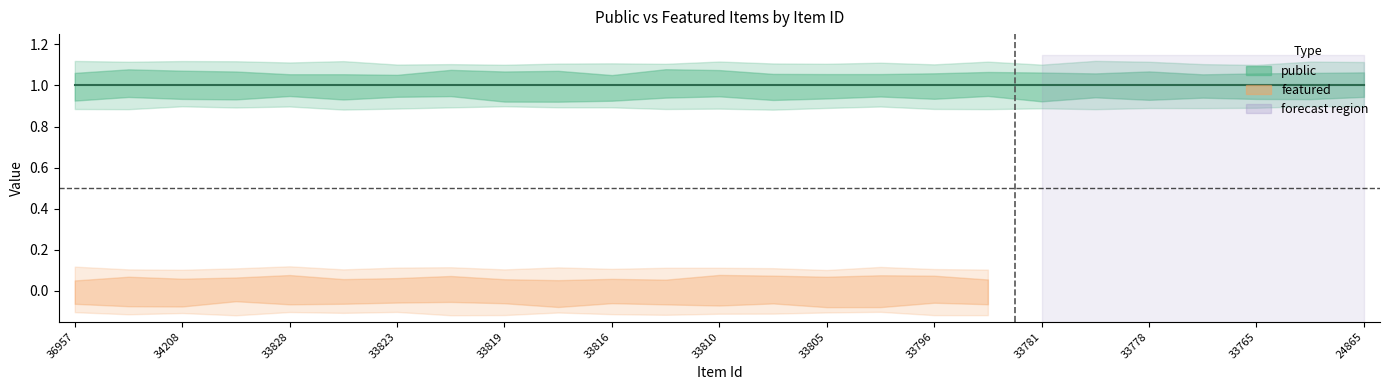

What is the average value of the public series?

1